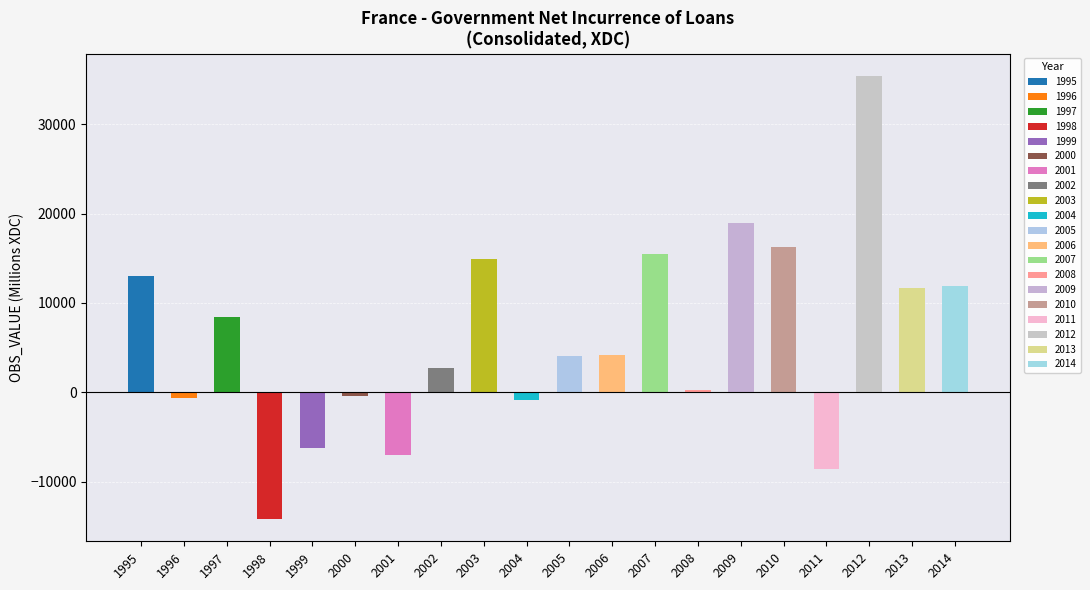

Does the chart contain stacked bars?

No